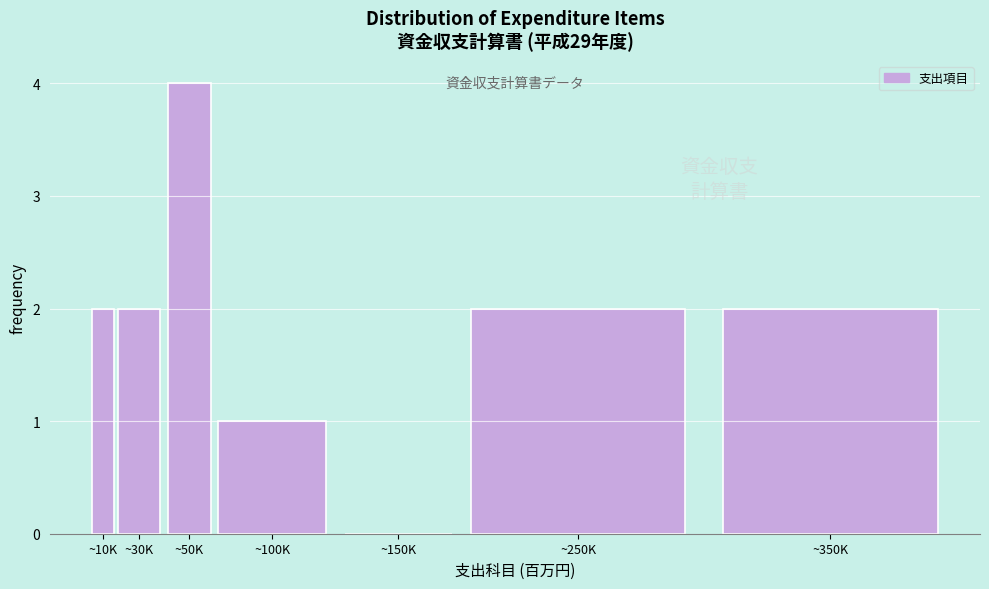

Reading left to right, what are all the values shown in this chart?

~10K=2	~30K=2	~50K=4	~100K=1	~150K=0	~250K=2	~350K=2